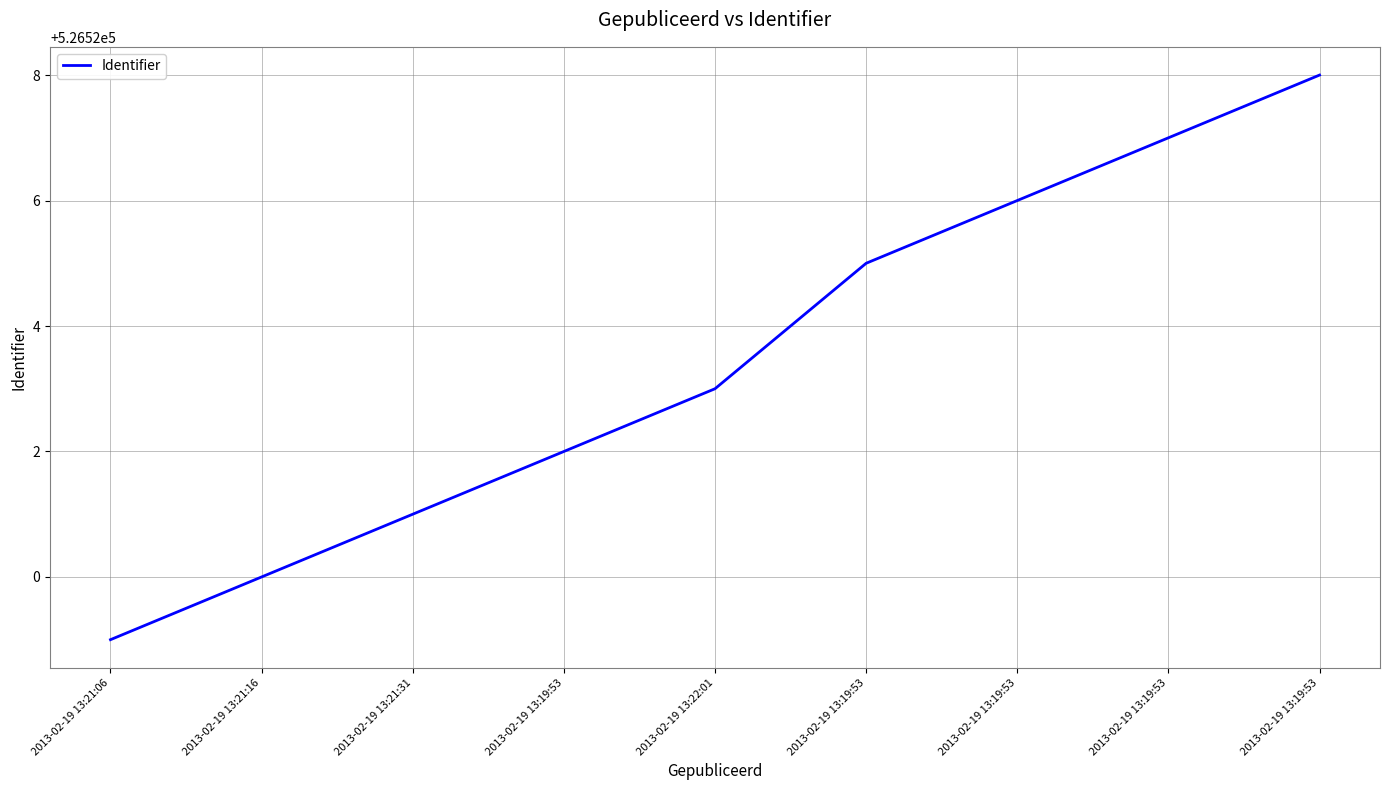

What is the difference between the values at 2013-02-19 13:19:53 and 2013-02-19 13:21:31?

7